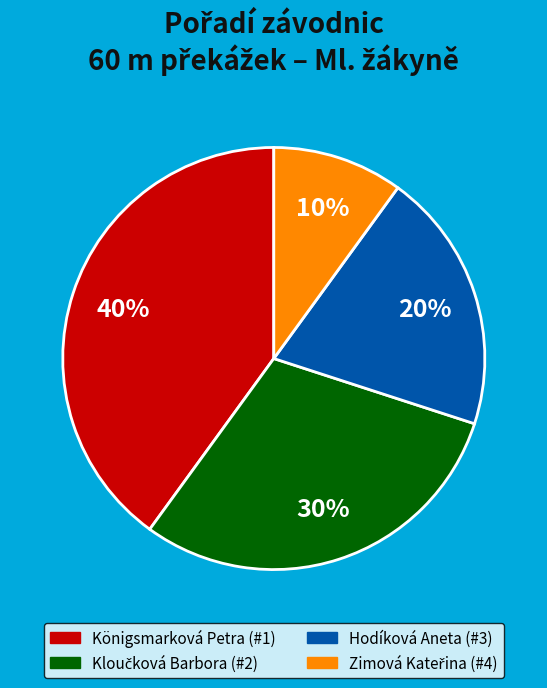

Is there any slice that represents more than half of the pie?

No